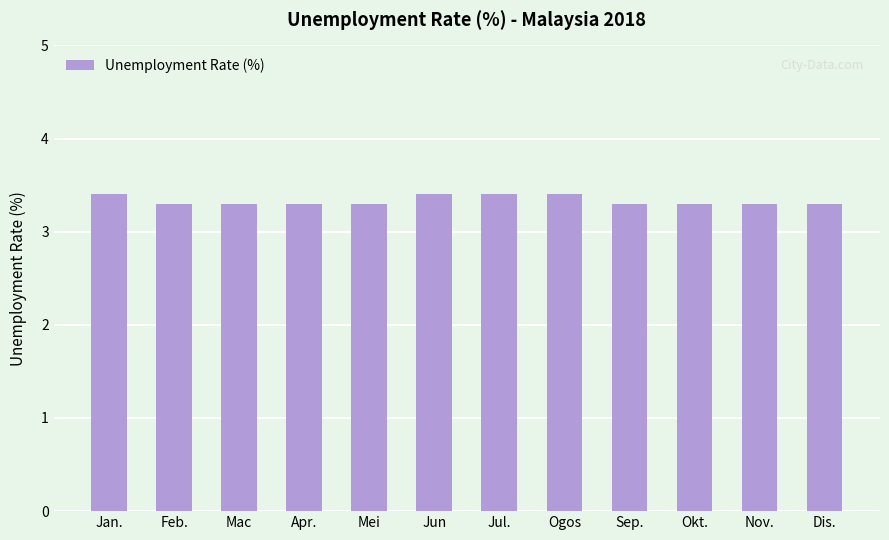

Count the values in the range 3 to 4.

12